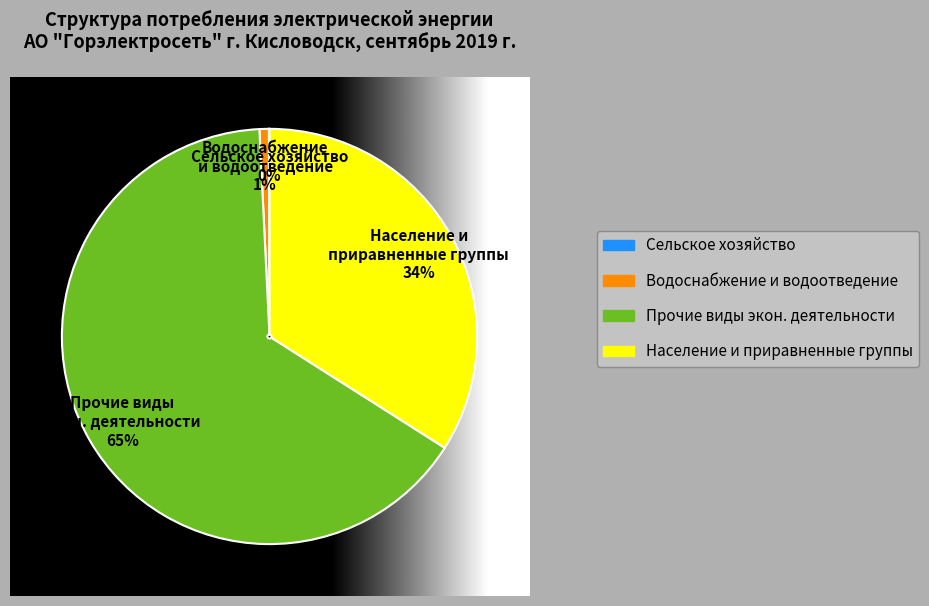

To the nearest percent, what portion does Население и приравненные группы represent?

34%